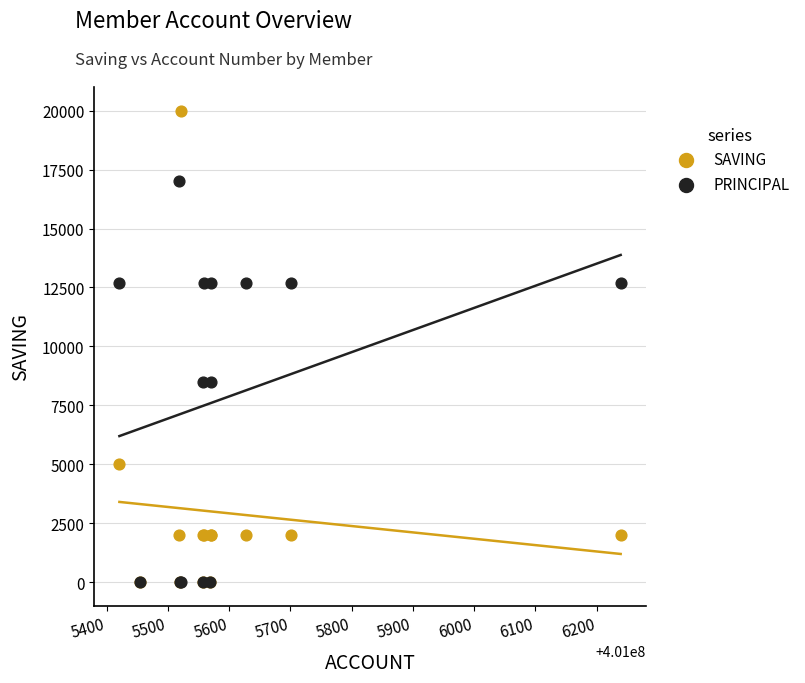

Which series contains the highest Y value?

SAVING